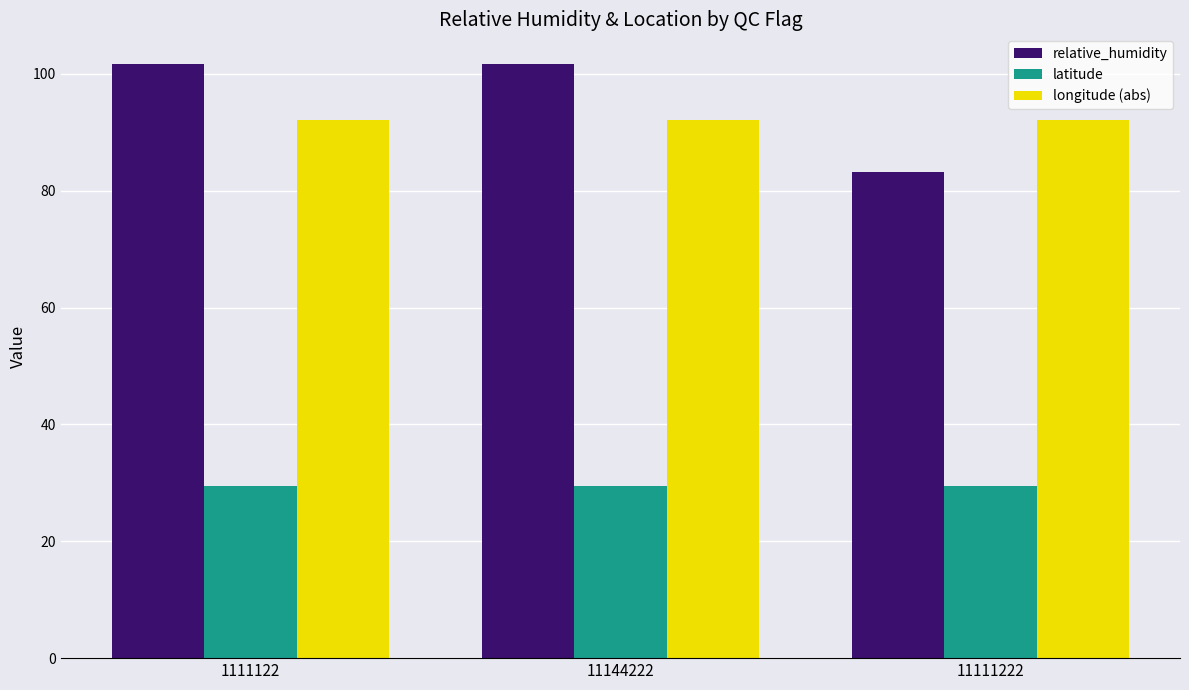

What is the difference between the maximum and minimum values in the relative_humidity series?

18.5